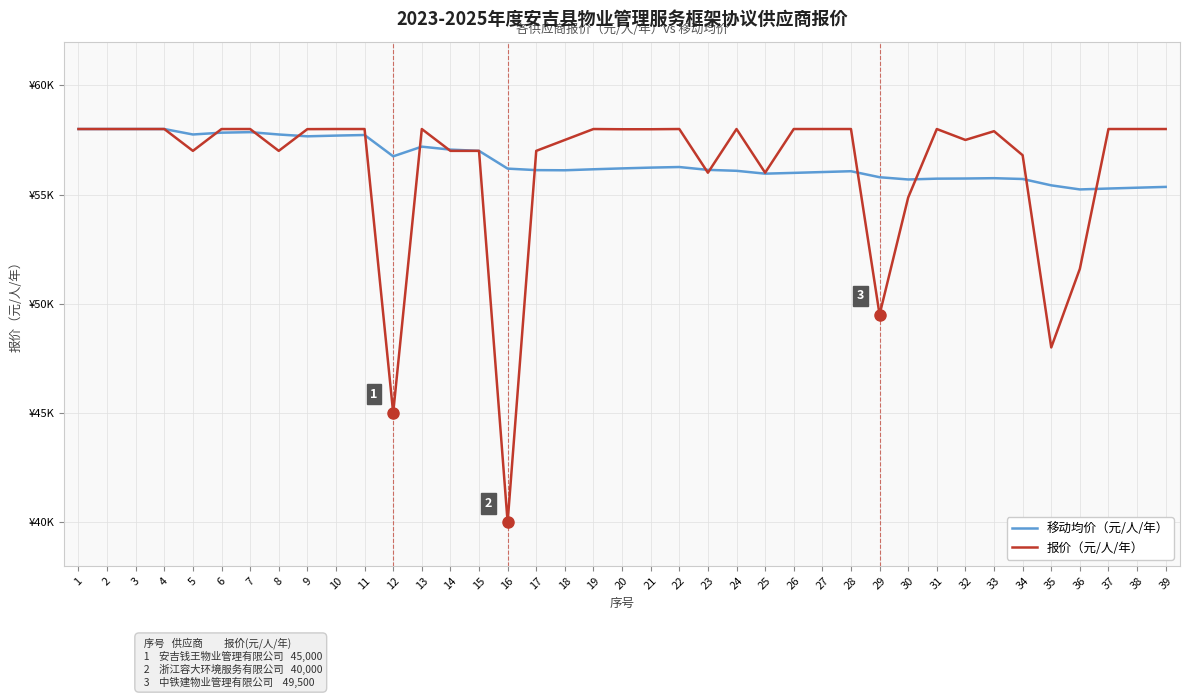

What are all the series names shown in the legend?

移动均价（元/人/年）, 报价（元/人/年）